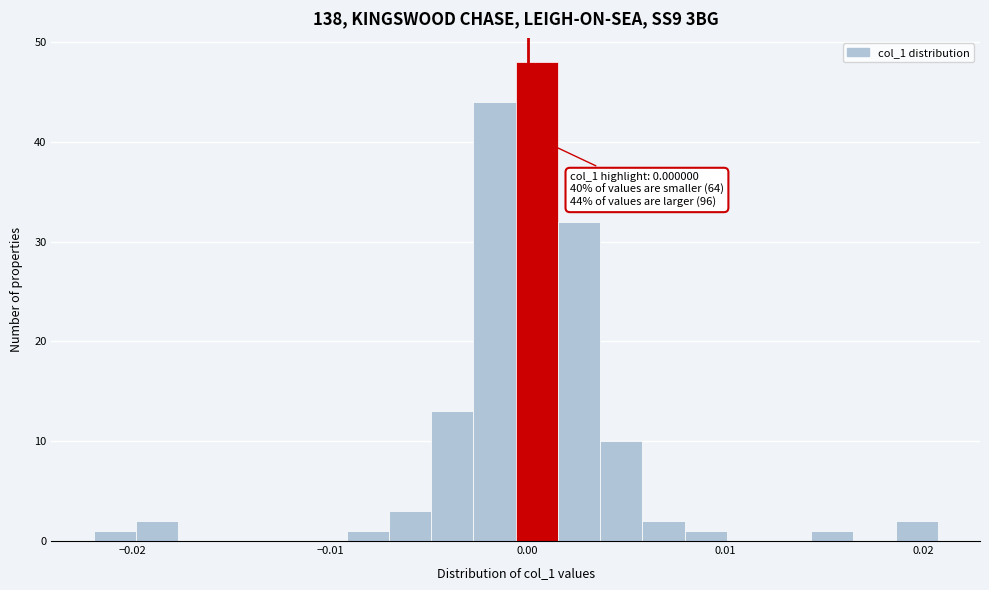

Read against the x-axis, roughly where is the centre of the tallest bar?

0.000